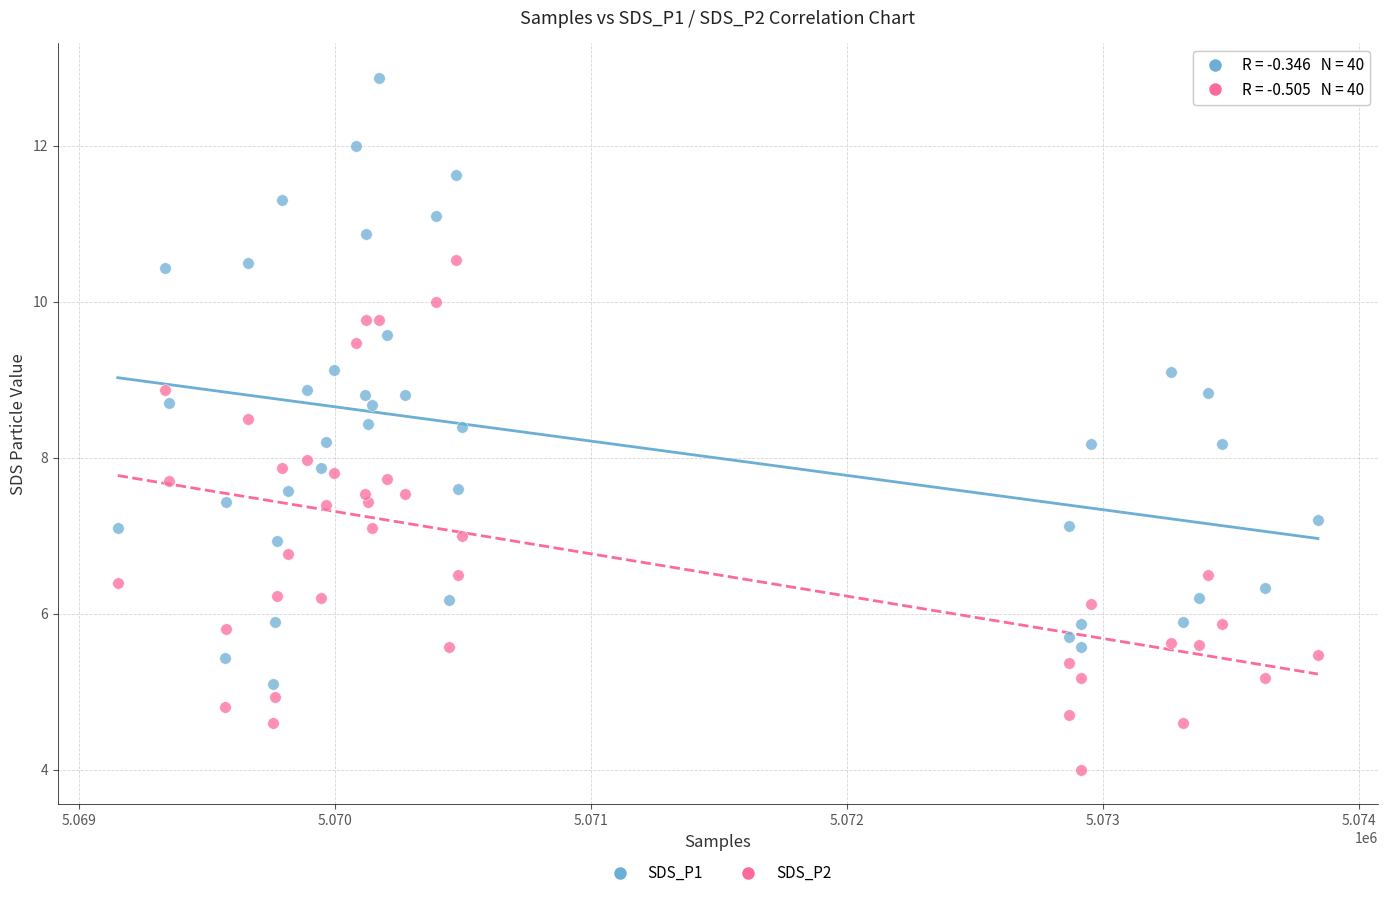

Which series reaches the maximum Y coordinate?

SDS_P1